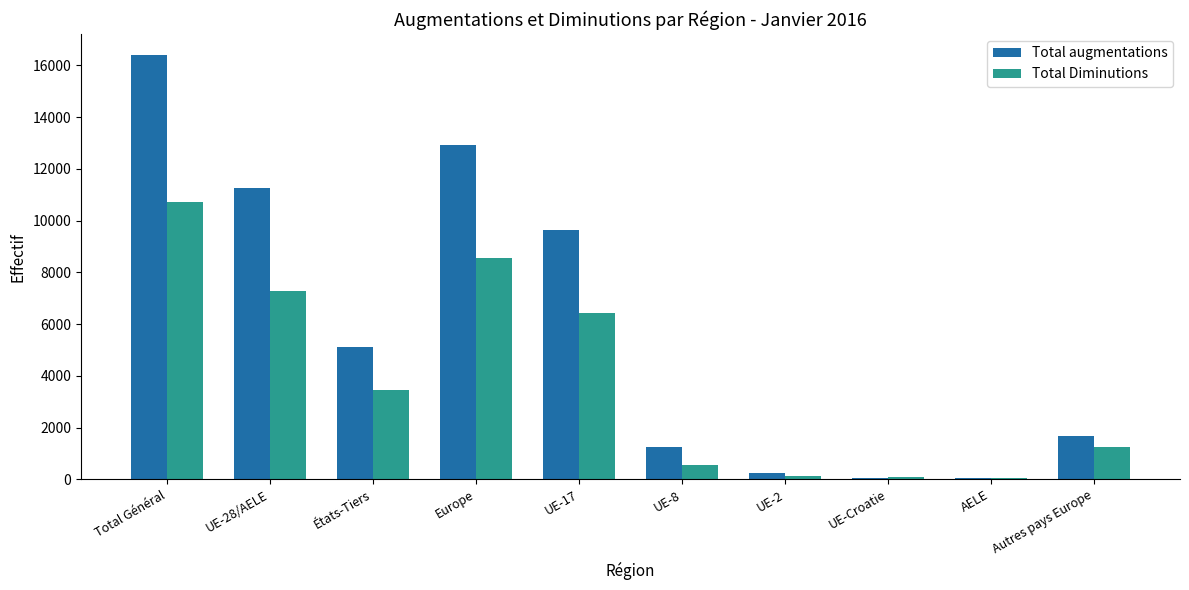

What is the sum of all Total augmentations values?

58632